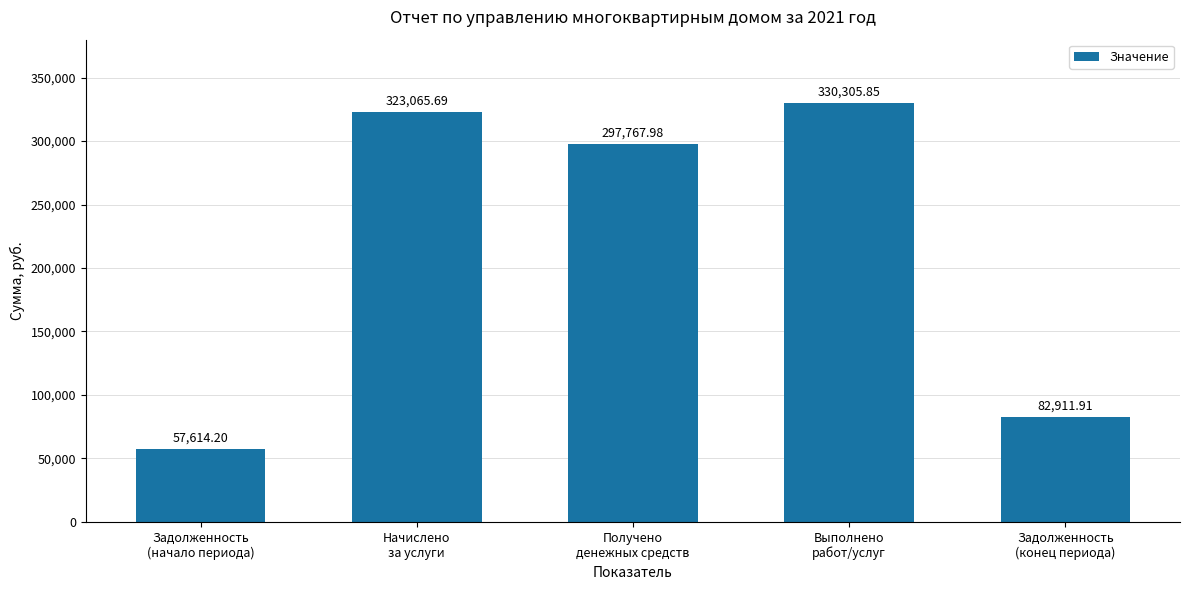

What is the sum of all values?

1091665.6